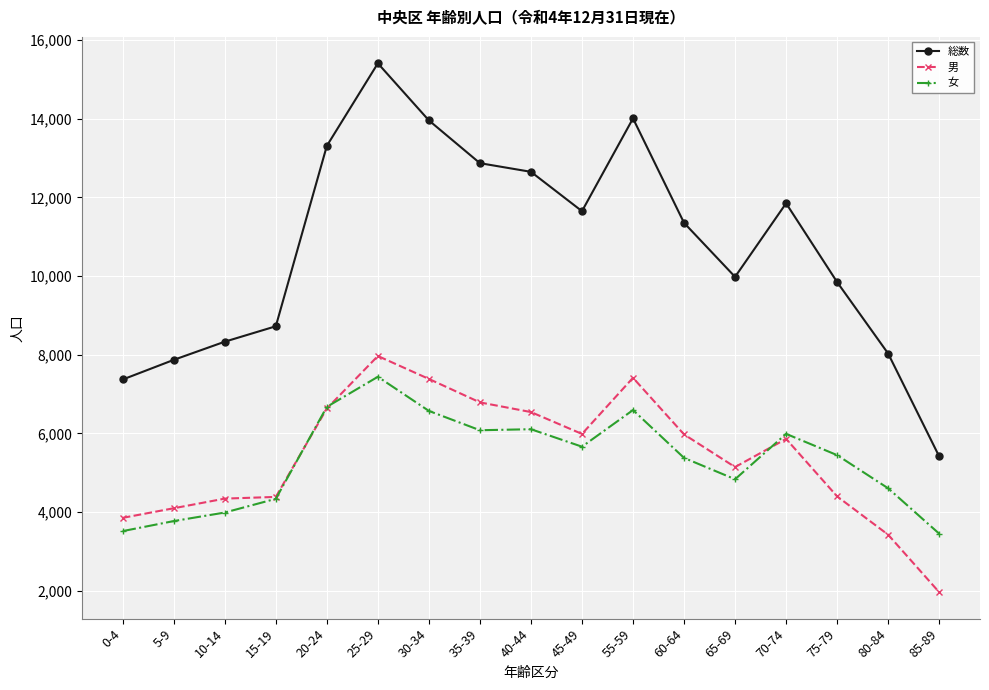

True or false: 総数 and 女 cross at least once.

False